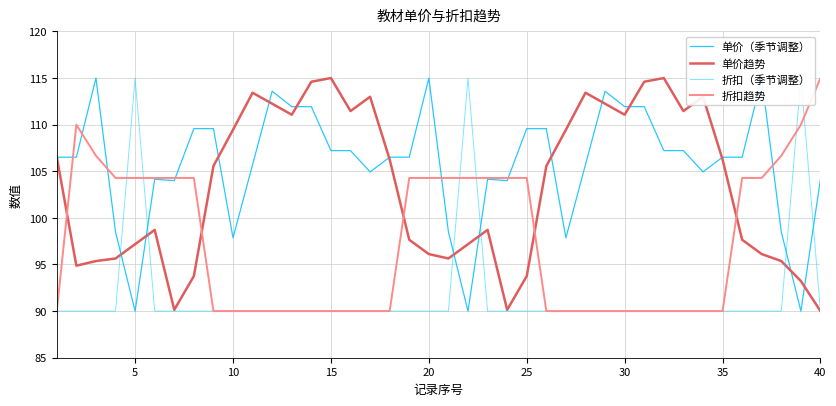

What is the maximum value for 折扣趋势?

115.0